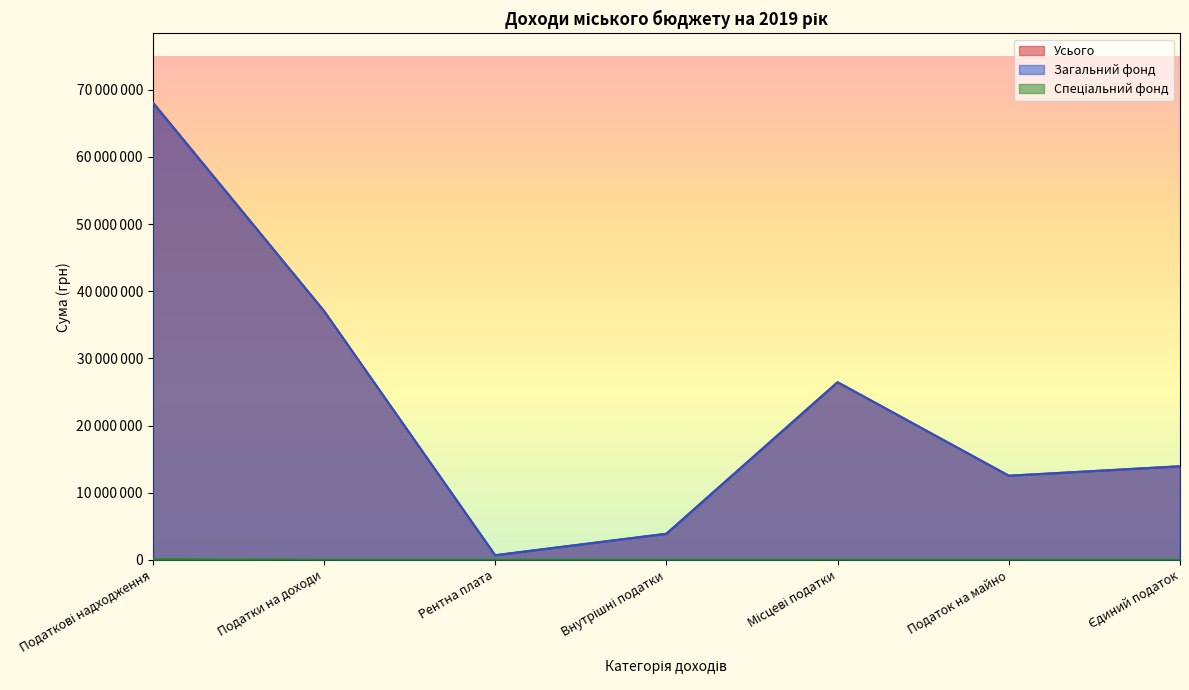

Reading left to right, list all the values displayed in this chart.

Усього: 68169700	37080000	680000	3877600	26452100	12522100	13930000
Загальний фонд: 68089700	37080000	680000	3877600	26452100	12522100	13930000
Спеціальний фонд: 80000	0	0	0	0	0	0